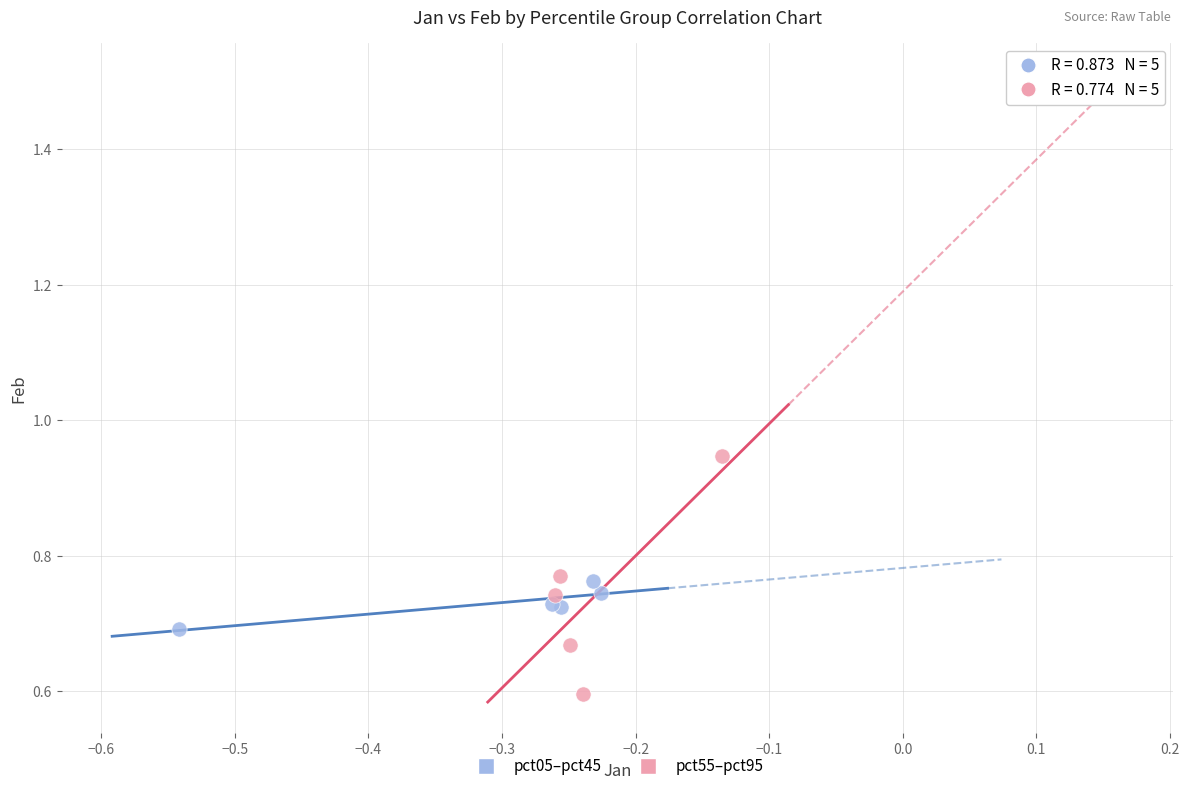

Which series reaches the maximum Y coordinate?

pct55–pct95